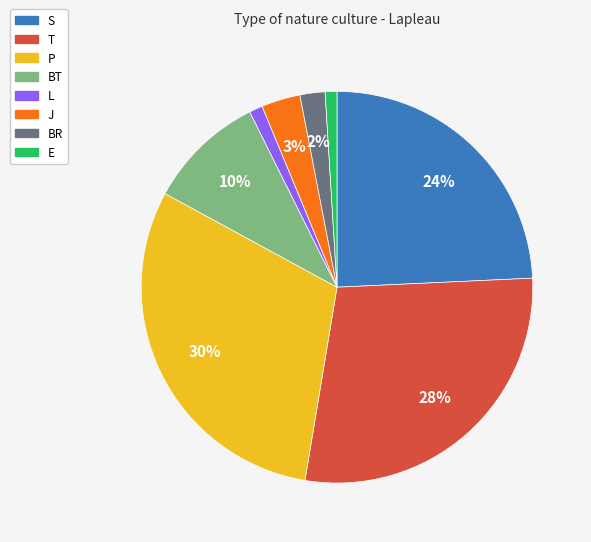

Is the sum of J and BT greater than half?

No